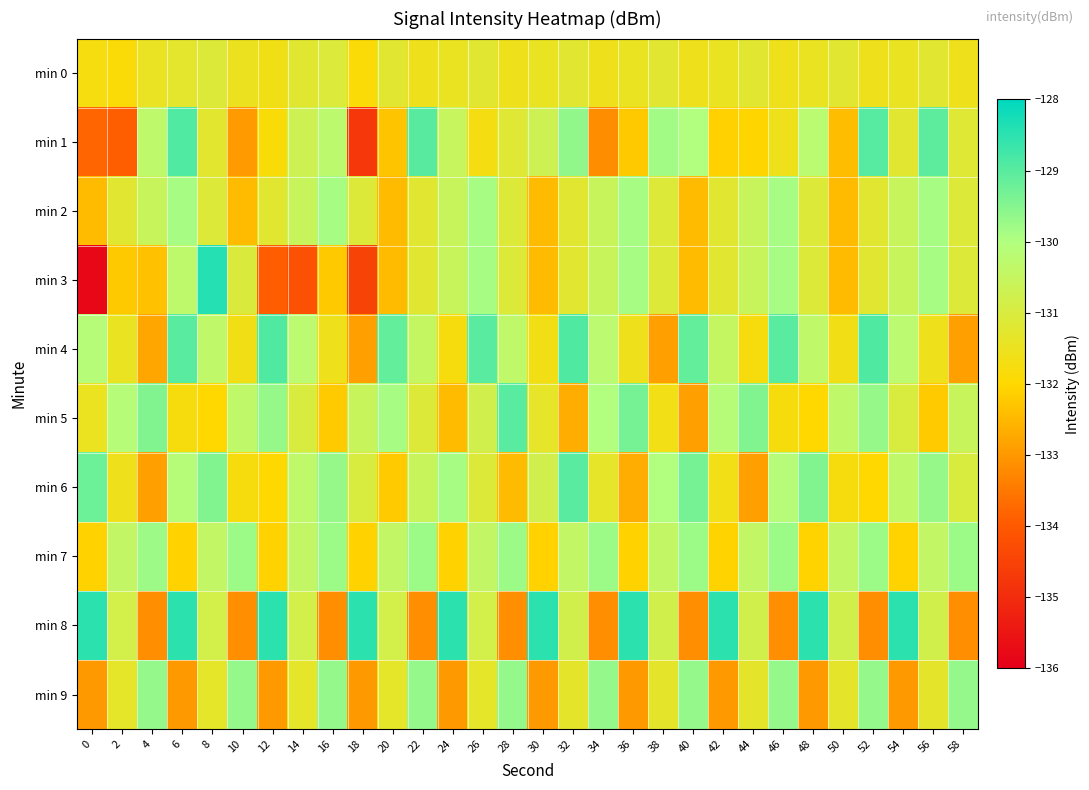

Between 26 and 32, which is larger?

26